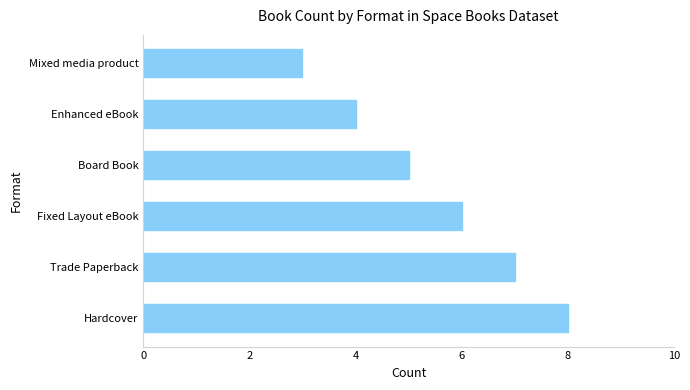

List the labels in order of value, smallest first.

Mixed media product, Enhanced eBook, Board Book, Fixed Layout eBook, Trade Paperback, Hardcover